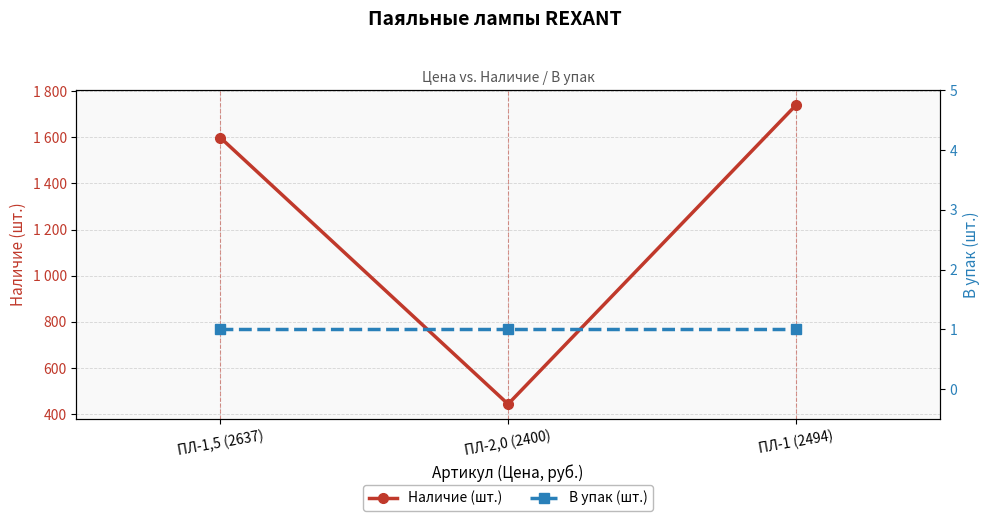

What is the greatest value displayed?

1739